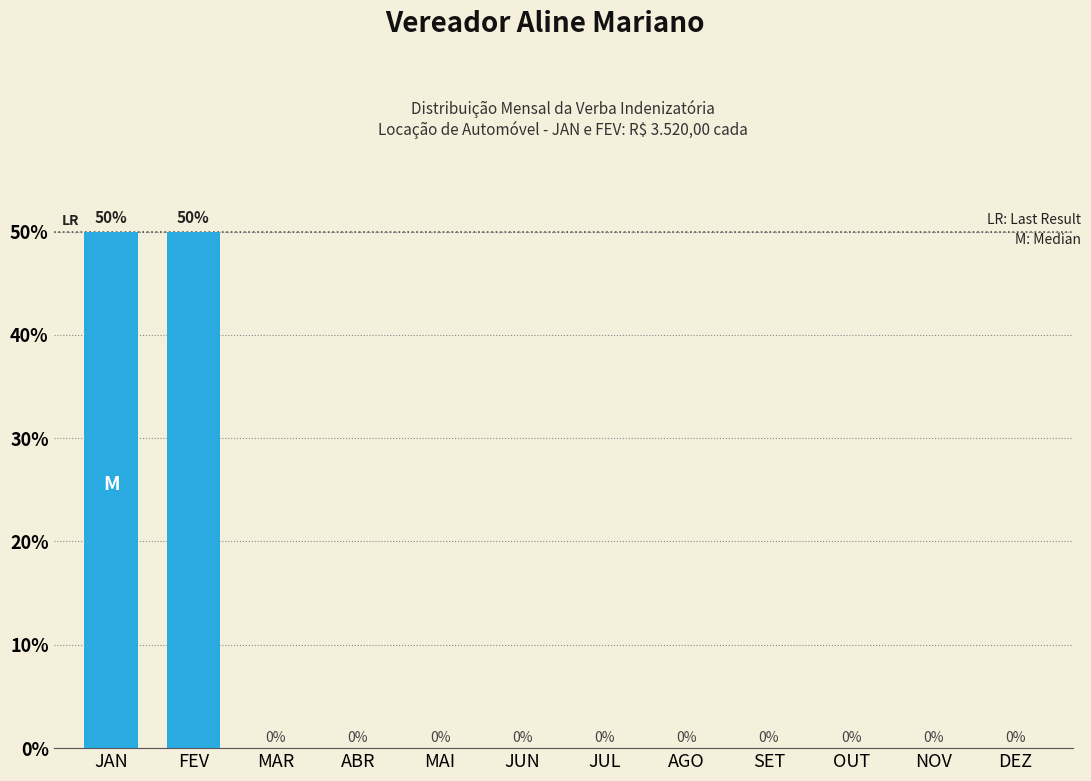

Reading right to left, what are all the values shown in this chart?

DEZ=0	NOV=0	OUT=0	SET=0	AGO=0	JUL=0	JUN=0	MAI=0	ABR=0	MAR=0	FEV=50	JAN=50